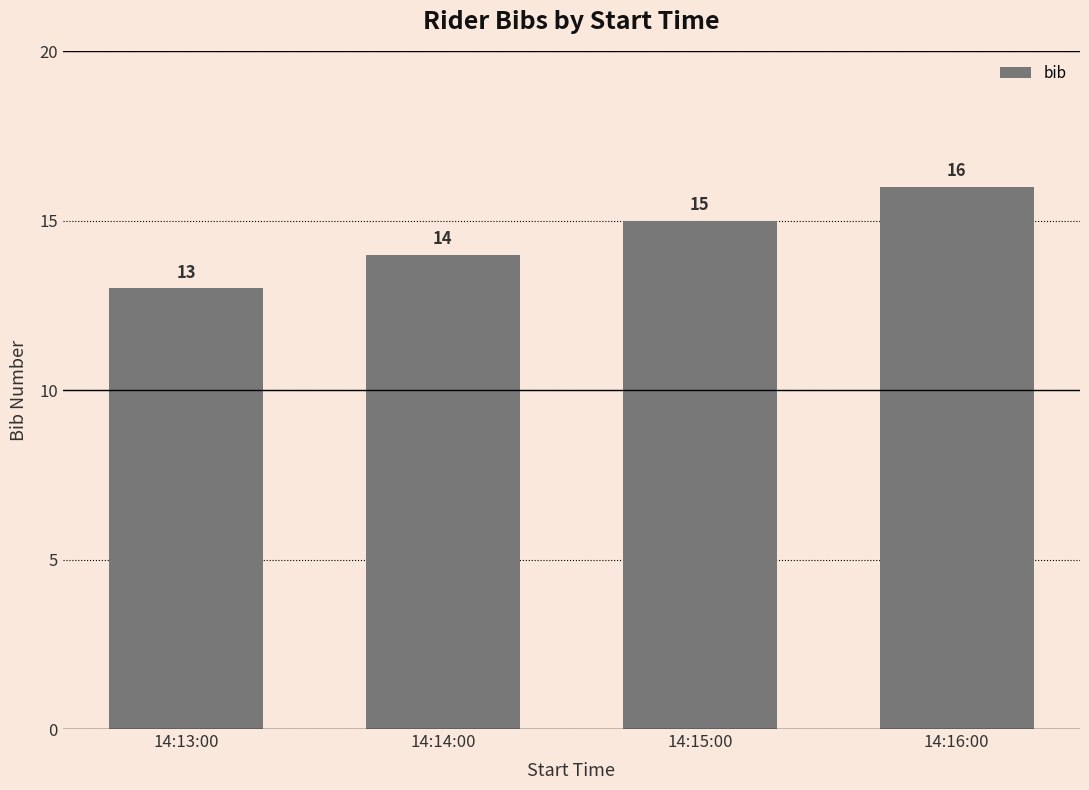

How many bars are there in total?

4